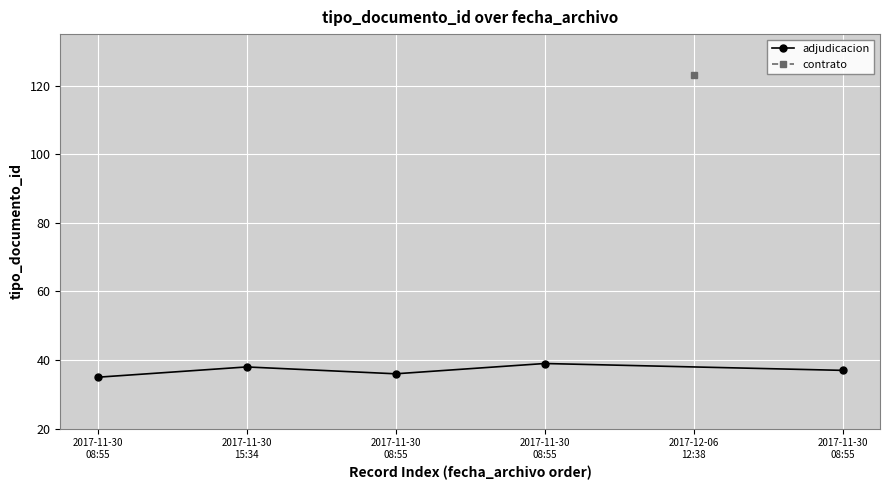

Count the values in the range 36 to 38.

3